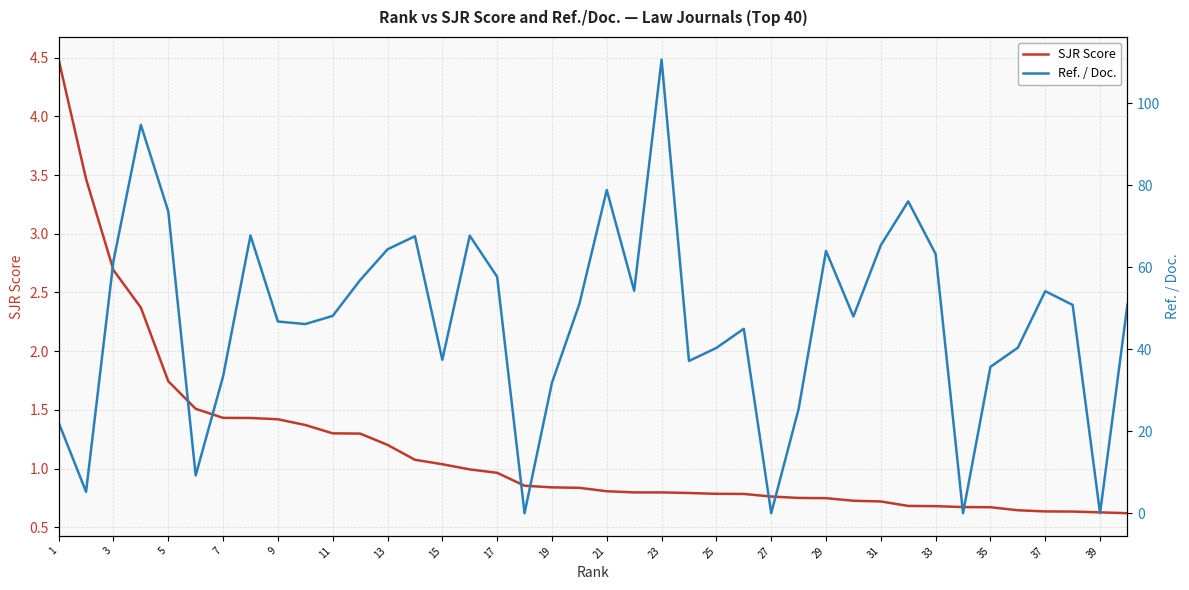

How many times do SJR Score and Ref. / Doc. cross each other?

8